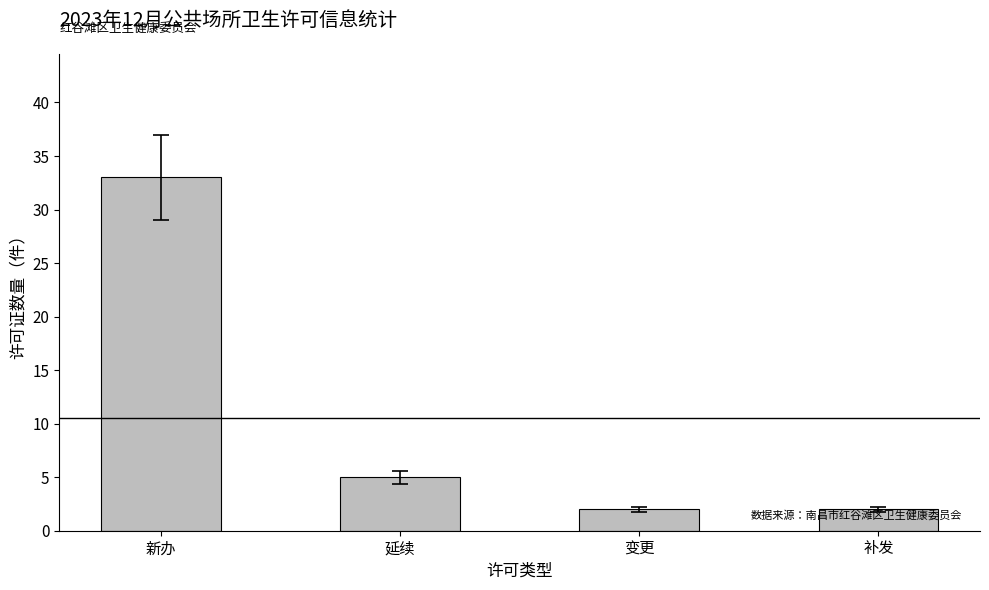

Reading left to right, what are all the values shown in this chart?

新办=33	延续=5	变更=2	补发=2